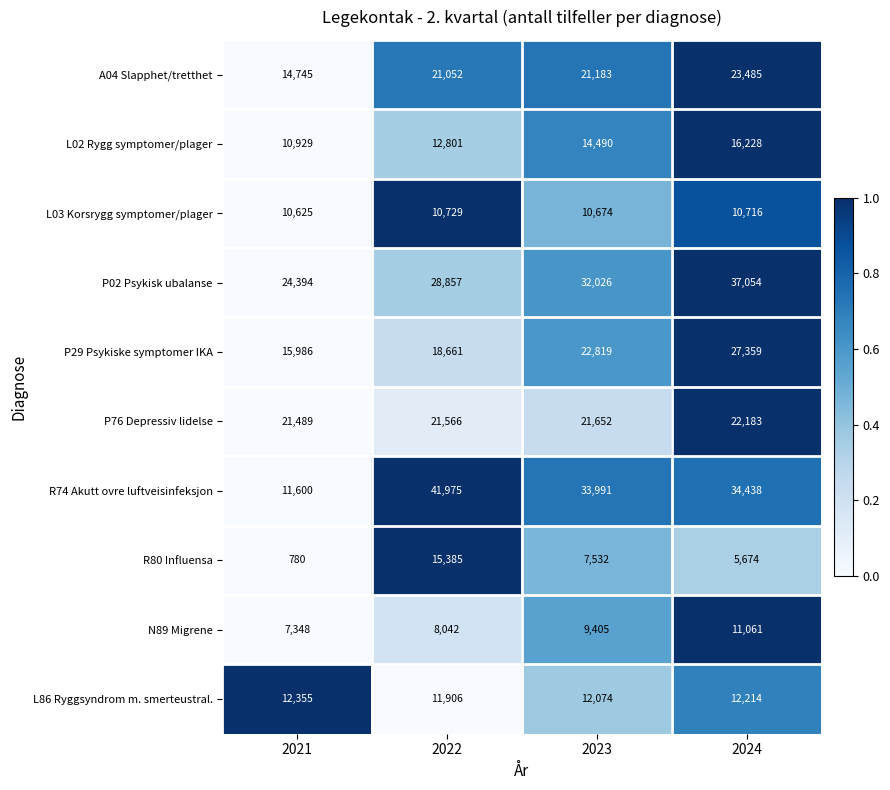

What is the spread (max minus min) of values at 2023?

26459